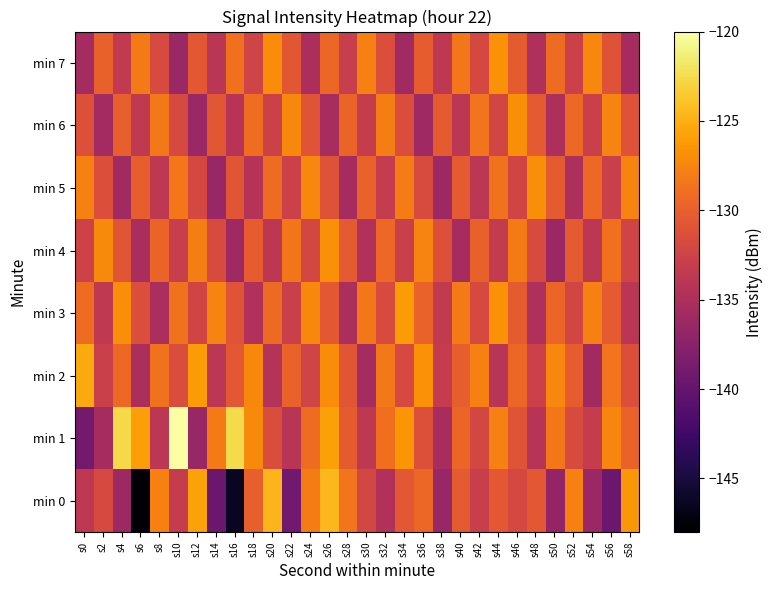

Reading left to right, list all the values displayed in this chart.

min 0: s0=-133.7	s2=-131.9	s4=-136.1	s6=-147.6	s8=-127.8	s10=-133.3	s12=-125.8	s14=-139.5	s16=-146.3	s18=-130.0	s20=-124.7	s22=-139.2	s24=-128.1	s26=-124.6	s28=-128.6	s30=-132.1	s32=-134.7	s34=-130.5	s36=-129.5	s38=-136.5	s40=-130.4	s42=-132.9	s44=-130.5	s46=-132.0	s48=-130.6	s50=-136.7	s52=-127.7	s54=-136.2	s56=-139.6	s58=-126.4
min 1: s0=-138.9	s2=-135.4	s4=-122.7	s6=-126.0	s8=-133.9	s10=-120.1	s12=-136.4	s14=-128.2	s16=-122.6	s18=-127.2	s20=-131.5	s22=-134.2	s24=-129.1	s26=-125.8	s28=-130.3	s30=-133.7	s32=-128.9	s34=-126.5	s36=-131.2	s38=-135.4	s40=-129.6	s42=-132.1	s44=-127.8	s46=-130.9	s48=-134.3	s50=-128.4	s52=-131.7	s54=-133.2	s56=-127.5	s58=-129.8
min 2: s0=-125.3	s2=-132.8	s4=-129.4	s6=-135.1	s8=-128.7	s10=-131.5	s12=-126.2	s14=-133.9	s16=-130.6	s18=-127.3	s20=-134.5	s22=-129.8	s24=-132.4	s26=-127.1	s28=-130.8	s30=-135.6	s32=-128.3	s34=-131.9	s36=-126.7	s38=-133.3	s40=-130.1	s42=-127.8	s44=-134.2	s46=-129.5	s48=-132.7	s50=-127.4	s52=-130.2	s54=-135.8	s56=-128.6	s58=-131.3
min 3: s0=-129.1	s2=-133.6	s4=-126.9	s6=-131.4	s8=-135.2	s10=-128.7	s12=-132.3	s14=-127.6	s16=-130.9	s18=-134.7	s20=-129.2	s22=-132.8	s24=-127.3	s26=-130.6	s28=-135.1	s30=-128.4	s32=-131.7	s34=-126.2	s36=-129.8	s38=-133.5	s40=-128.1	s42=-131.9	s44=-126.7	s46=-130.3	s48=-134.9	s50=-129.6	s52=-132.2	s54=-127.8	s56=-130.4	s58=-134.1
min 4: s0=-132.5	s2=-127.2	s4=-130.8	s6=-135.3	s8=-129.7	s10=-133.1	s12=-127.9	s14=-131.6	s16=-136.0	s18=-130.2	s20=-133.8	s22=-128.5	s24=-132.1	s26=-126.8	s28=-130.4	s30=-134.7	s32=-129.3	s34=-132.9	s36=-127.6	s38=-131.2	s40=-135.5	s42=-129.9	s44=-133.4	s46=-128.1	s48=-131.7	s50=-136.2	s52=-130.5	s54=-134.0	s56=-128.8	s58=-132.4
min 5: s0=-127.7	s2=-131.3	s4=-135.8	s6=-130.1	s8=-133.7	s10=-128.4	s12=-132.0	s14=-136.5	s16=-130.8	s18=-134.4	s20=-129.1	s22=-132.7	s24=-127.4	s26=-131.0	s28=-135.5	s30=-129.8	s32=-133.3	s34=-128.0	s36=-131.6	s38=-136.1	s40=-130.4	s42=-134.0	s44=-128.7	s46=-132.3	s48=-126.9	s50=-130.5	s52=-135.0	s54=-129.3	s56=-132.9	s58=-127.6
min 6: s0=-131.2	s2=-135.7	s4=-130.0	s6=-133.6	s8=-128.3	s10=-131.9	s12=-136.4	s14=-130.7	s16=-134.3	s18=-129.0	s20=-132.6	s22=-127.3	s24=-130.9	s26=-135.4	s28=-129.7	s30=-133.2	s32=-127.9	s34=-131.5	s36=-136.0	s38=-130.3	s40=-133.9	s42=-128.6	s44=-132.2	s46=-126.9	s48=-130.5	s50=-135.0	s52=-129.3	s54=-132.8	s56=-127.6	s58=-131.1
min 7: s0=-135.6	s2=-129.9	s4=-133.5	s6=-128.2	s8=-131.8	s10=-136.3	s12=-130.6	s14=-134.1	s16=-128.8	s18=-132.4	s20=-127.1	s22=-130.7	s24=-135.2	s26=-129.5	s28=-133.1	s30=-127.8	s32=-131.4	s34=-135.9	s36=-130.2	s38=-133.7	s40=-128.4	s42=-132.0	s44=-126.7	s46=-130.3	s48=-134.8	s50=-129.1	s52=-132.7	s54=-127.4	s56=-131.0	s58=-135.5